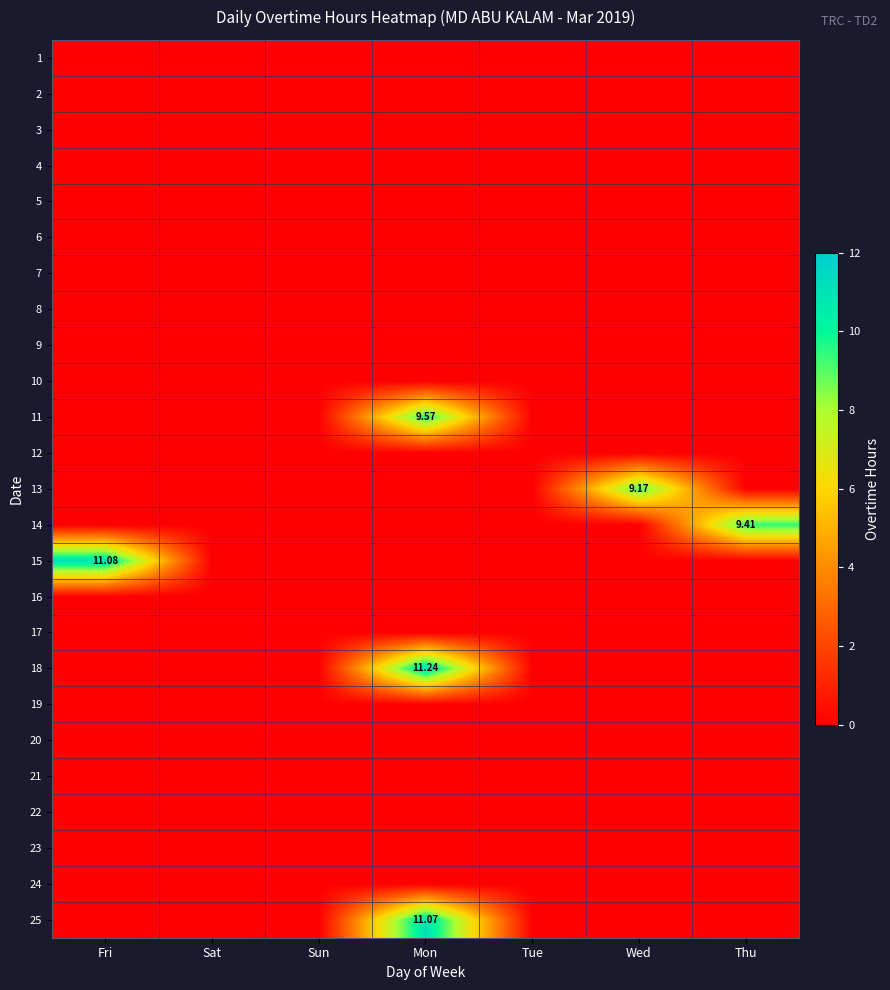

Between Sat and Tue, which is larger?

Sat